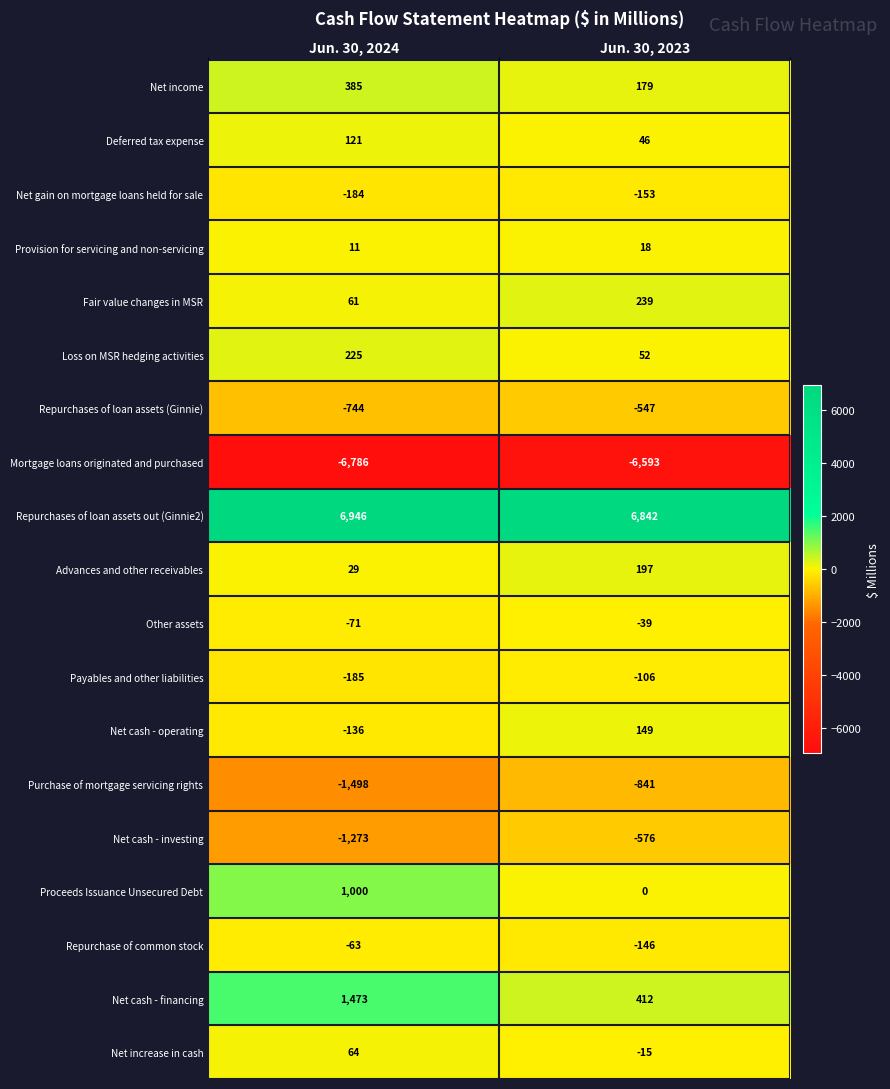

List the labels in order of Repurchases of loan assets out (Ginnie2) value, smallest first.

Jun. 30, 2023, Jun. 30, 2024